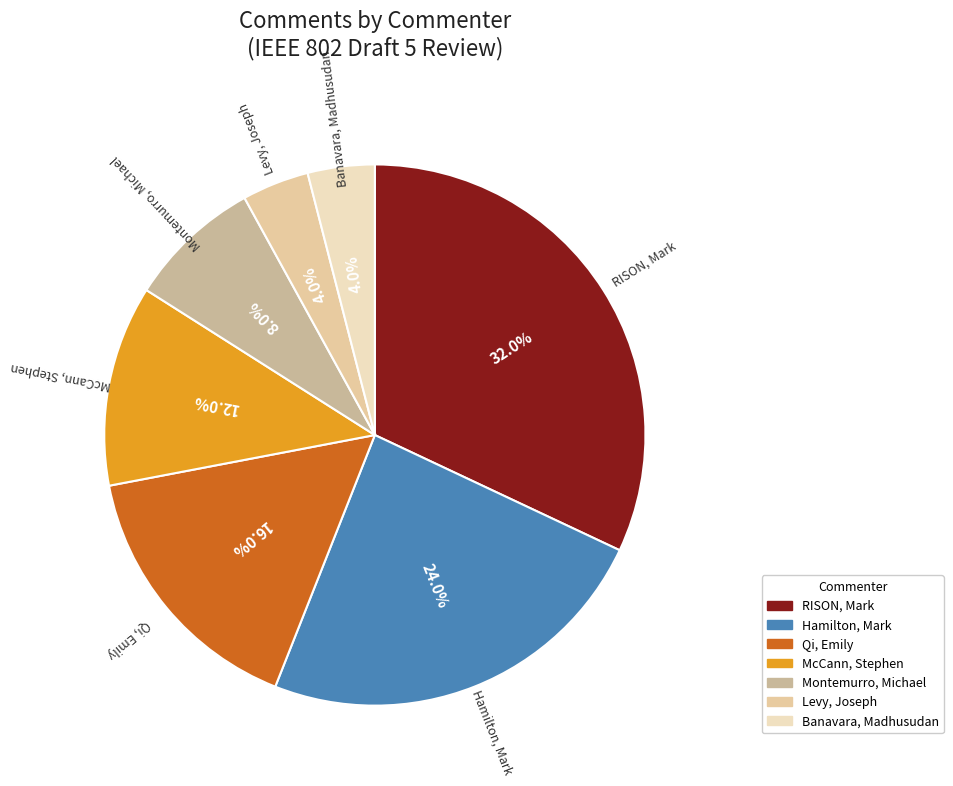

Is there any slice that represents more than half of the pie?

No